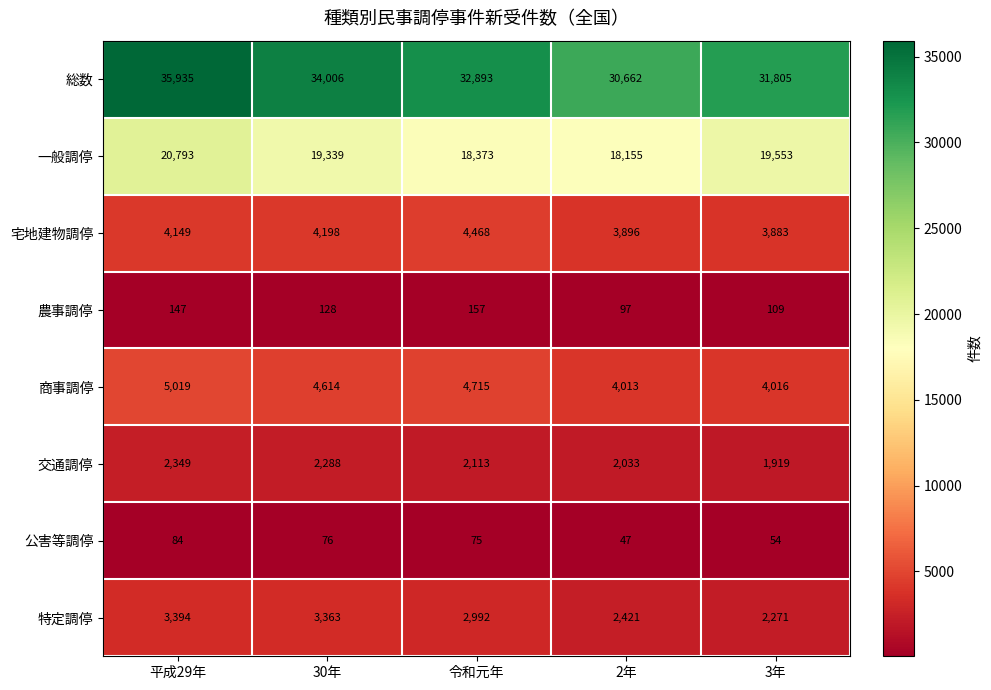

The value of 特定調停 at 平成29年 is 3394. True or false?

True